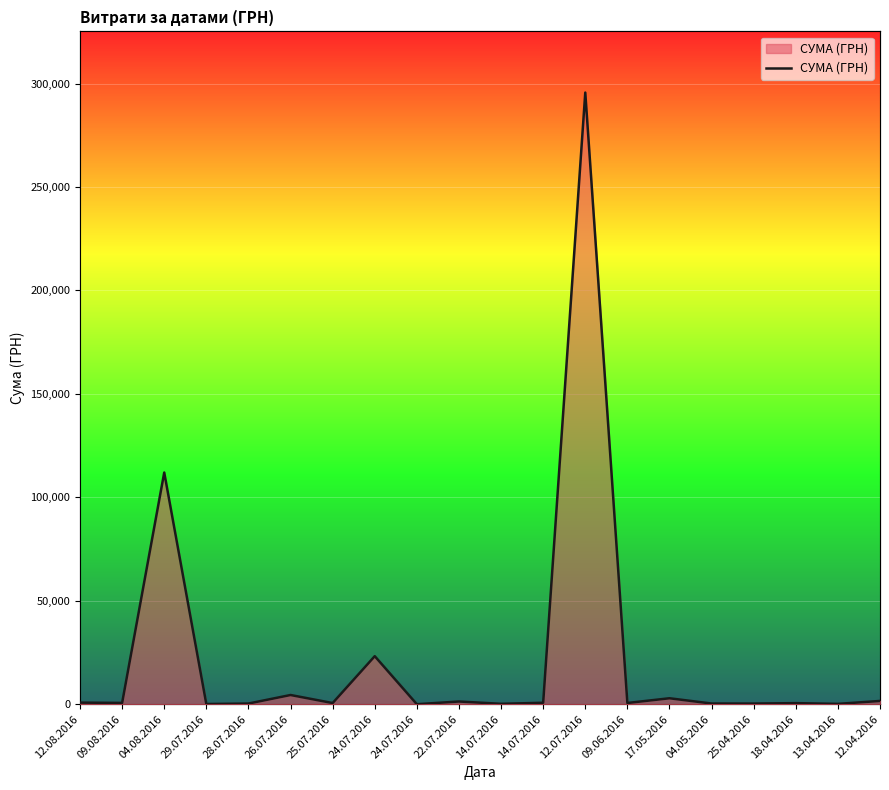

True or false: the data shows 574.6 at 25.07.2016.

True